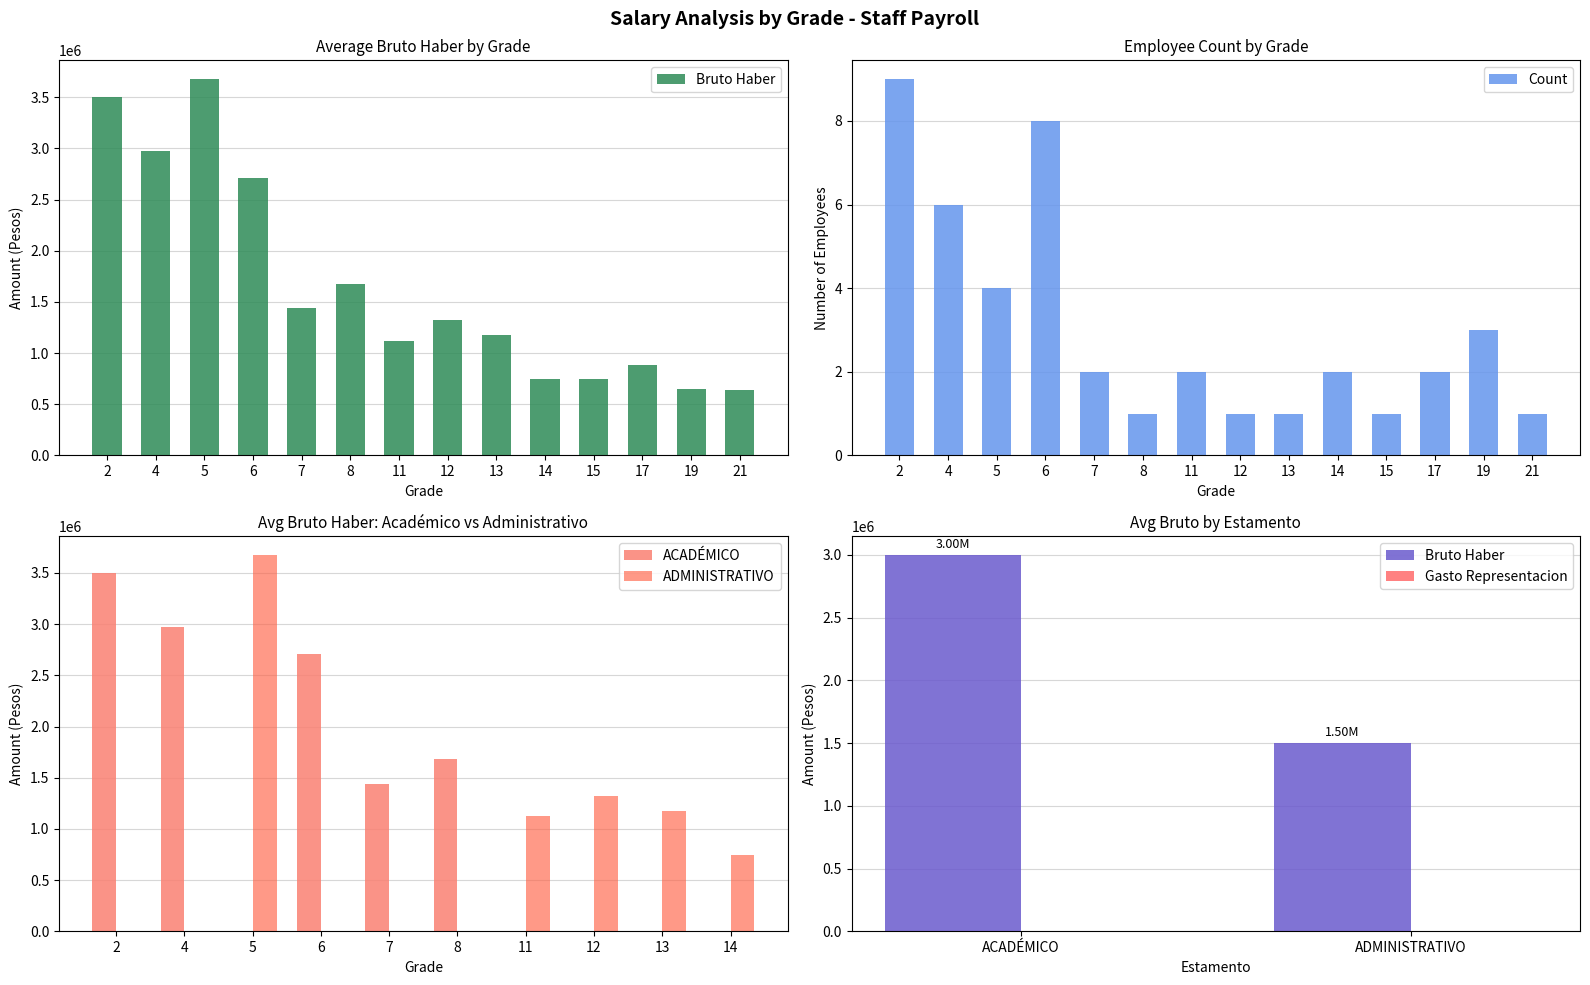

True or false: Count has a value of 2 at 14.

True